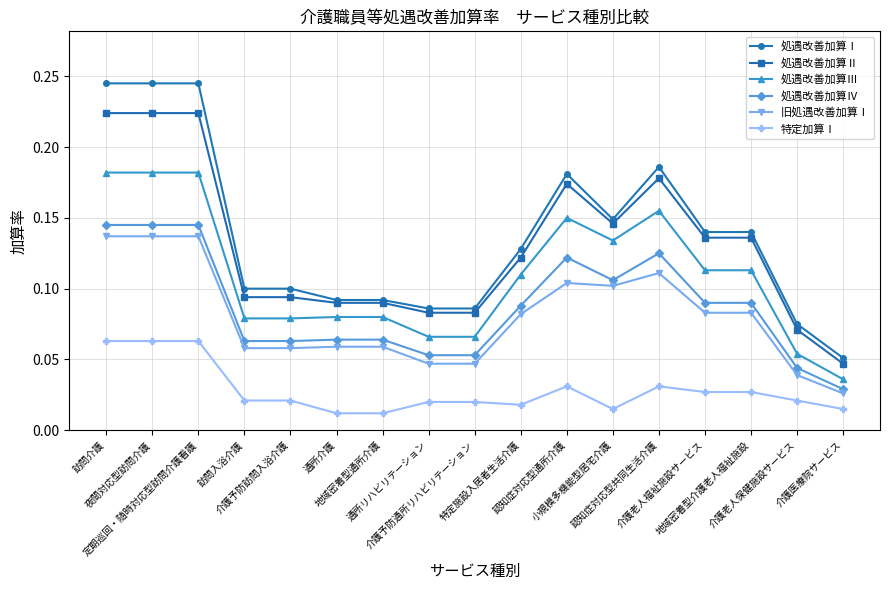

What is the total value across all series at 介護予防通所リハビリテーション?

0.4